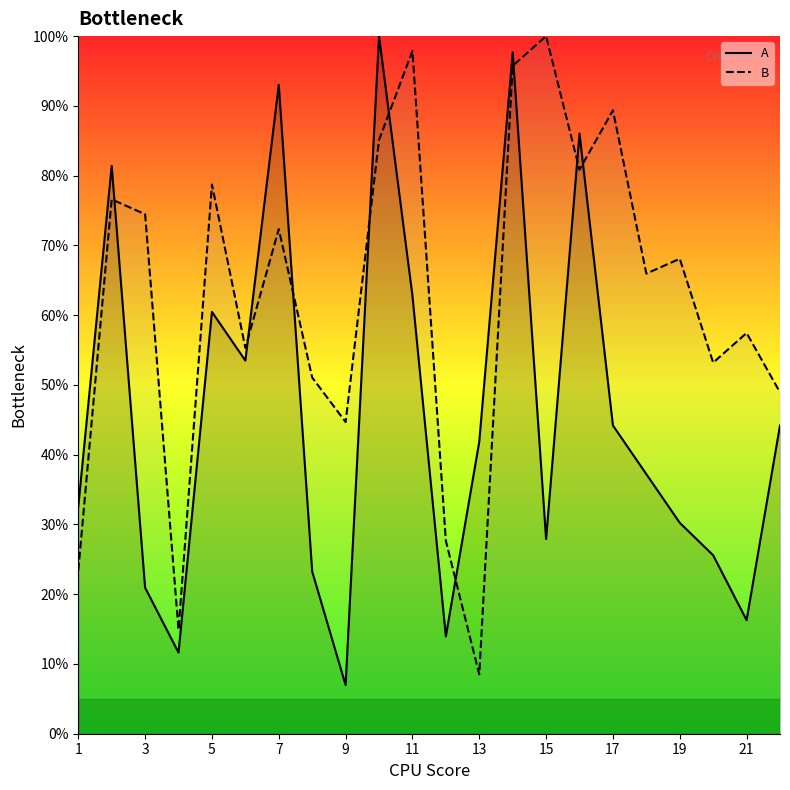

Is it true that A equals 22.7 at 21?

False